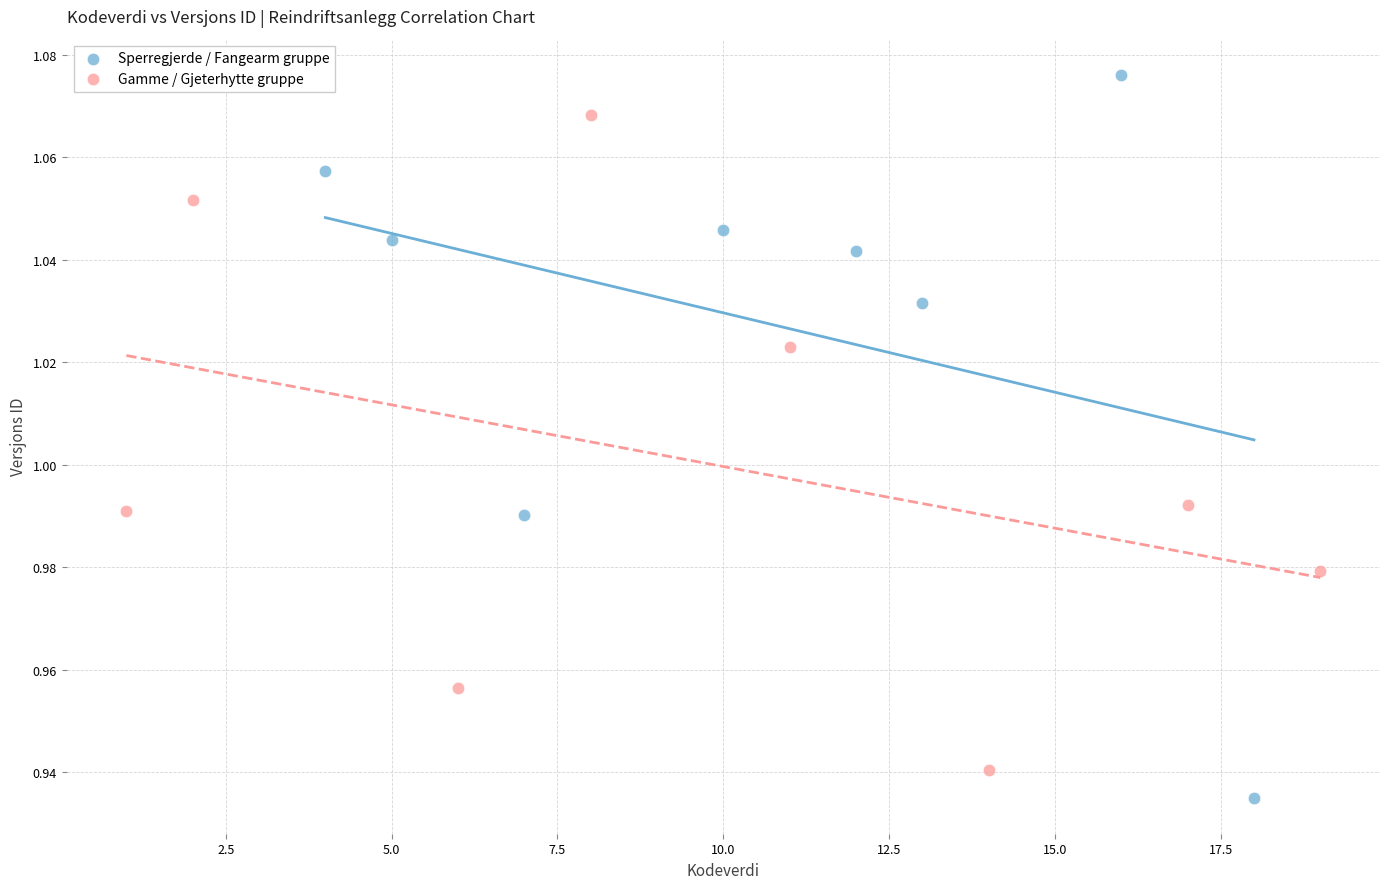

Which series reaches the maximum Y coordinate?

Sperregjerde / Fangearm gruppe